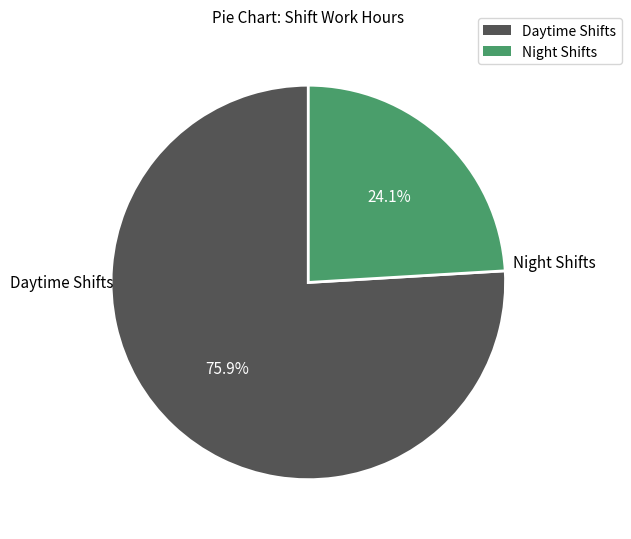

Rank the categories by value from lowest to highest.

Night Shifts, Daytime Shifts